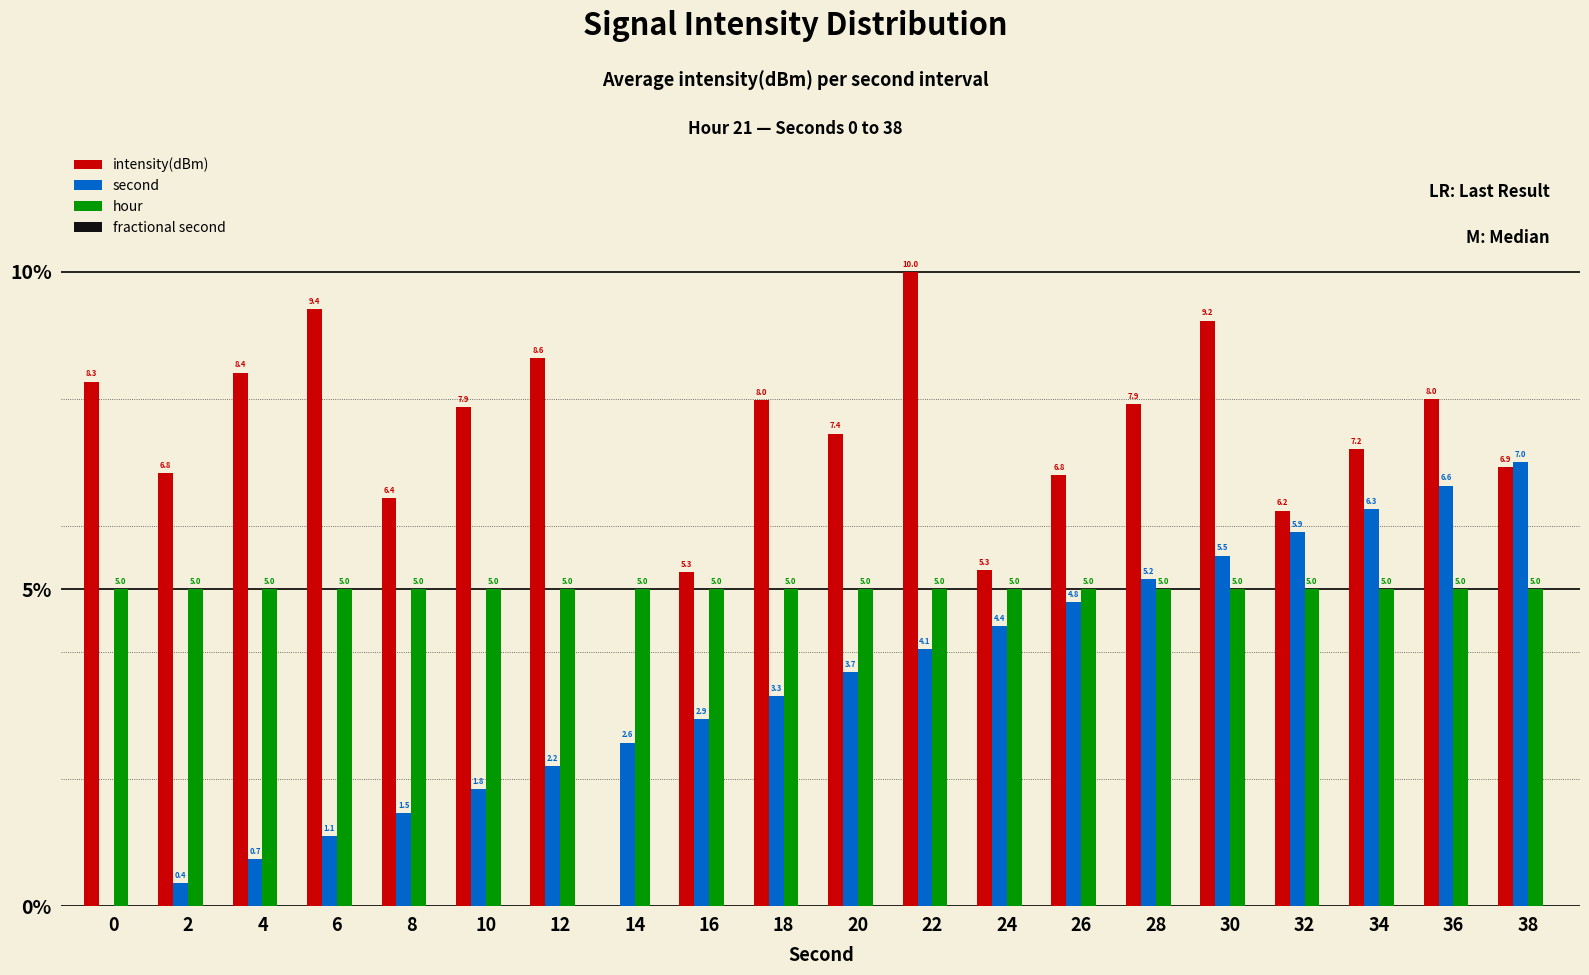

True or false: second has a value of 1.7 at 6.

False